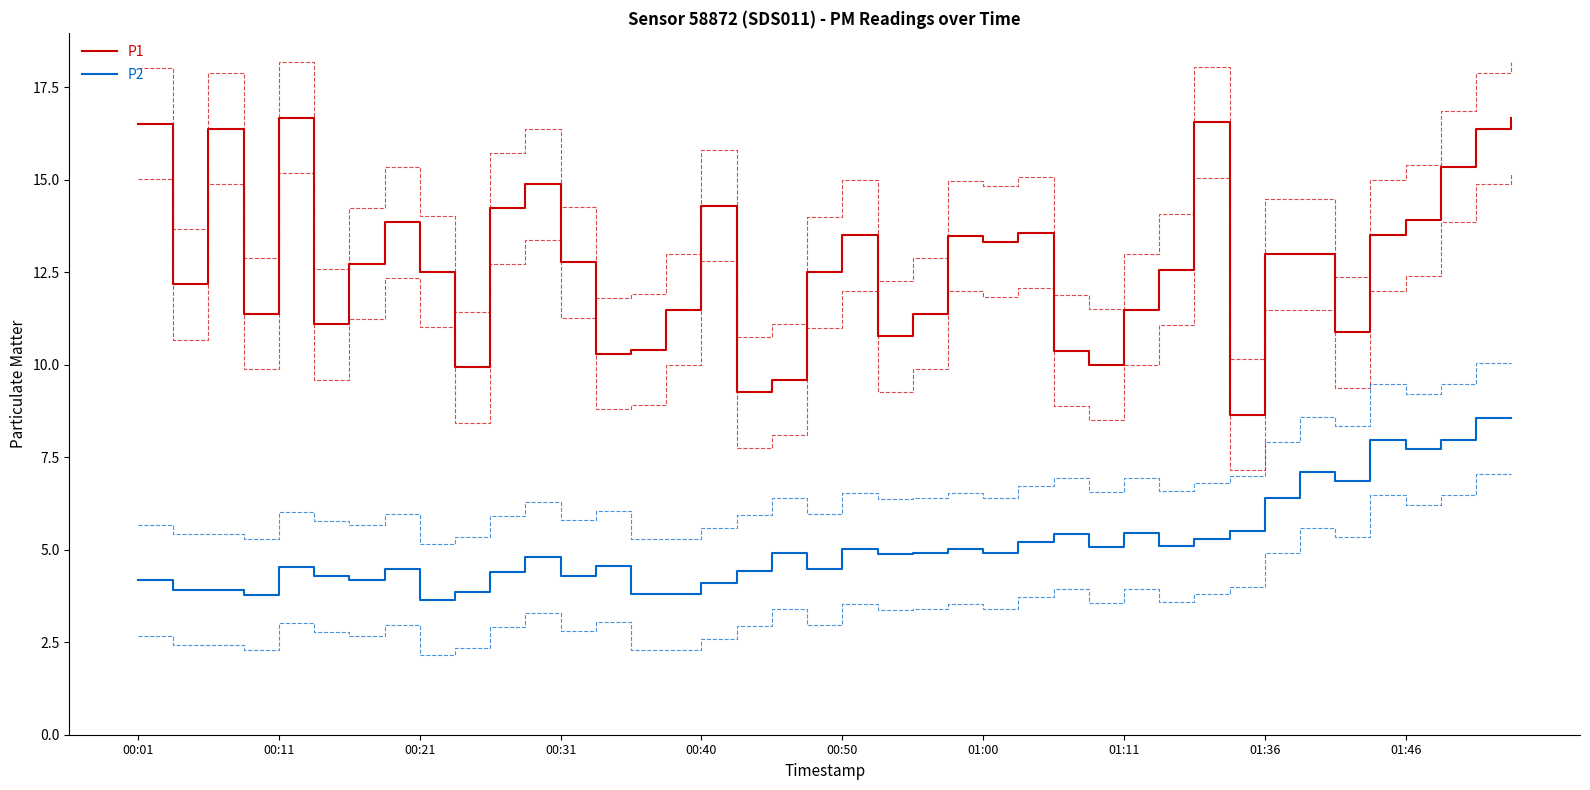

What position from the left is 11?

12